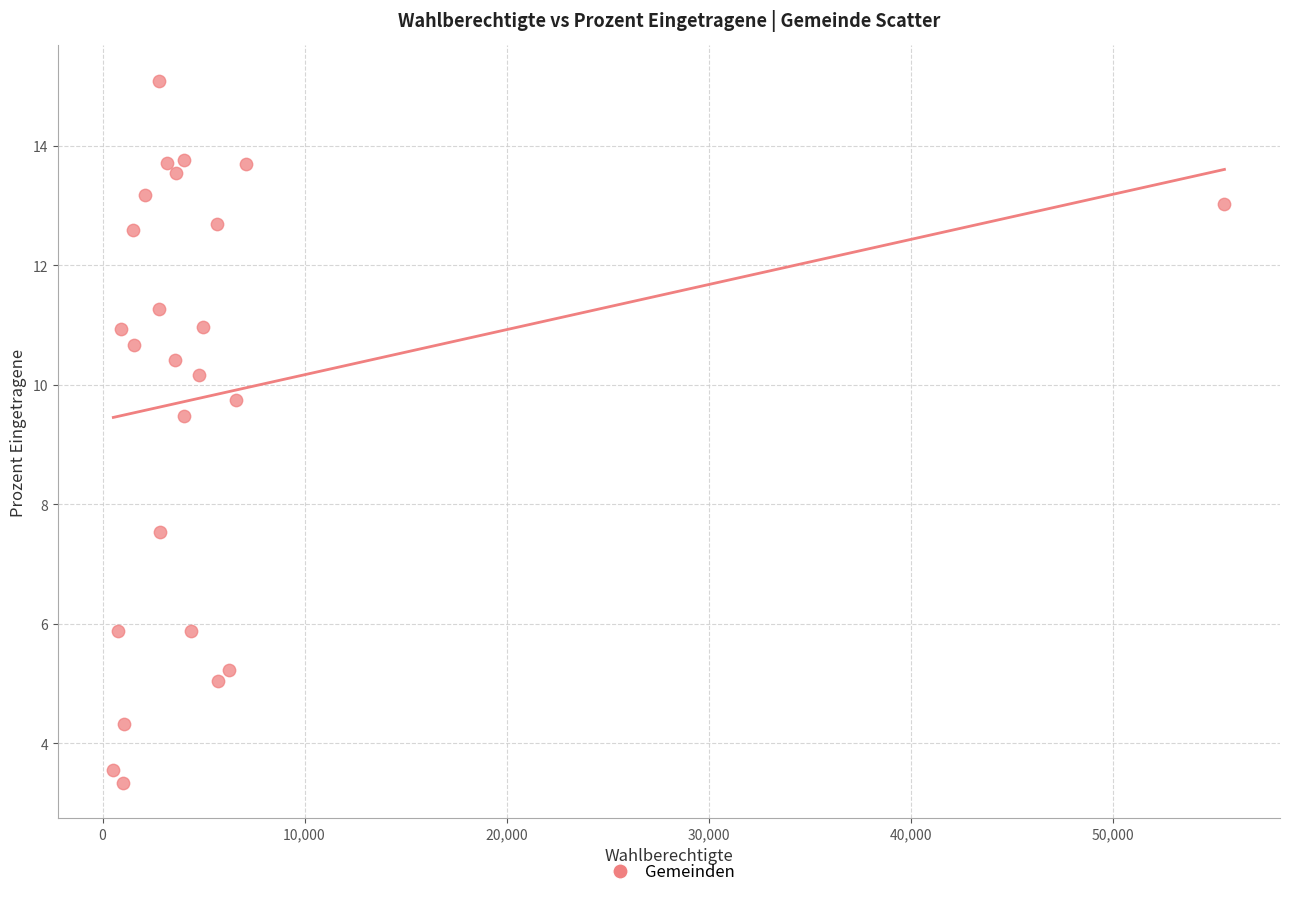

What Y value in the scatter plot is closest to 9?

9.5